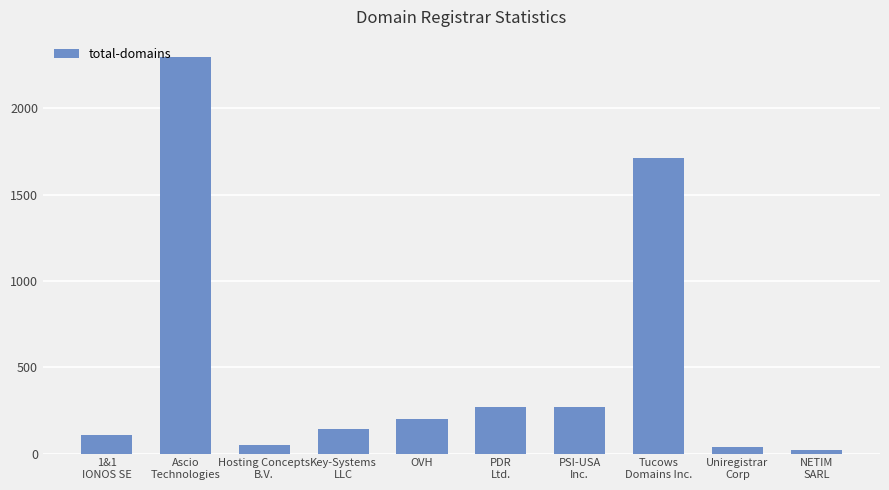

What is the greatest value displayed?

2298